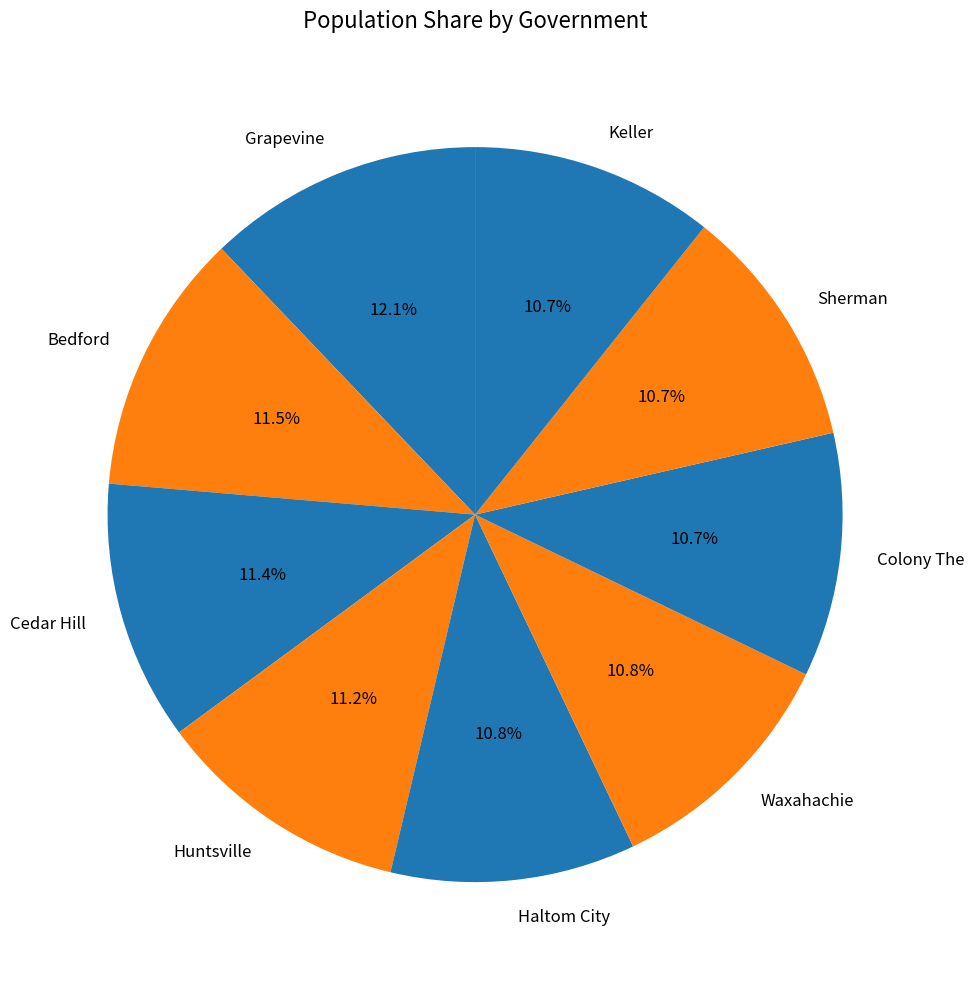

Combined, do Colony The and Huntsville account for over 50%?

No